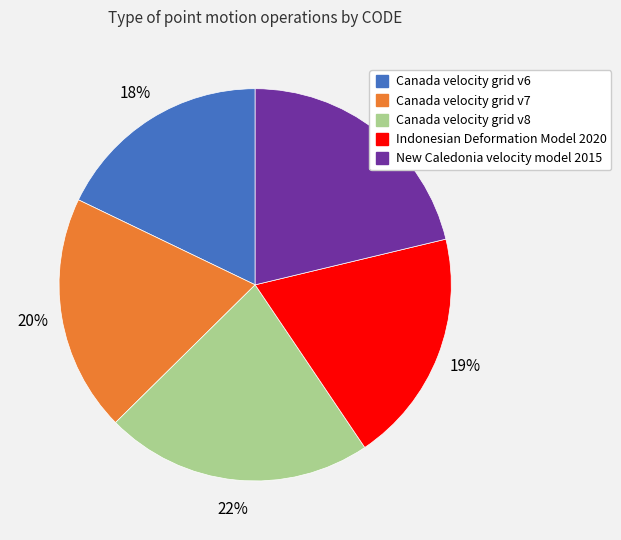

Combined, do New Caledonia velocity model 2015 and Indonesian Deformation Model 2020 account for over 50%?

No